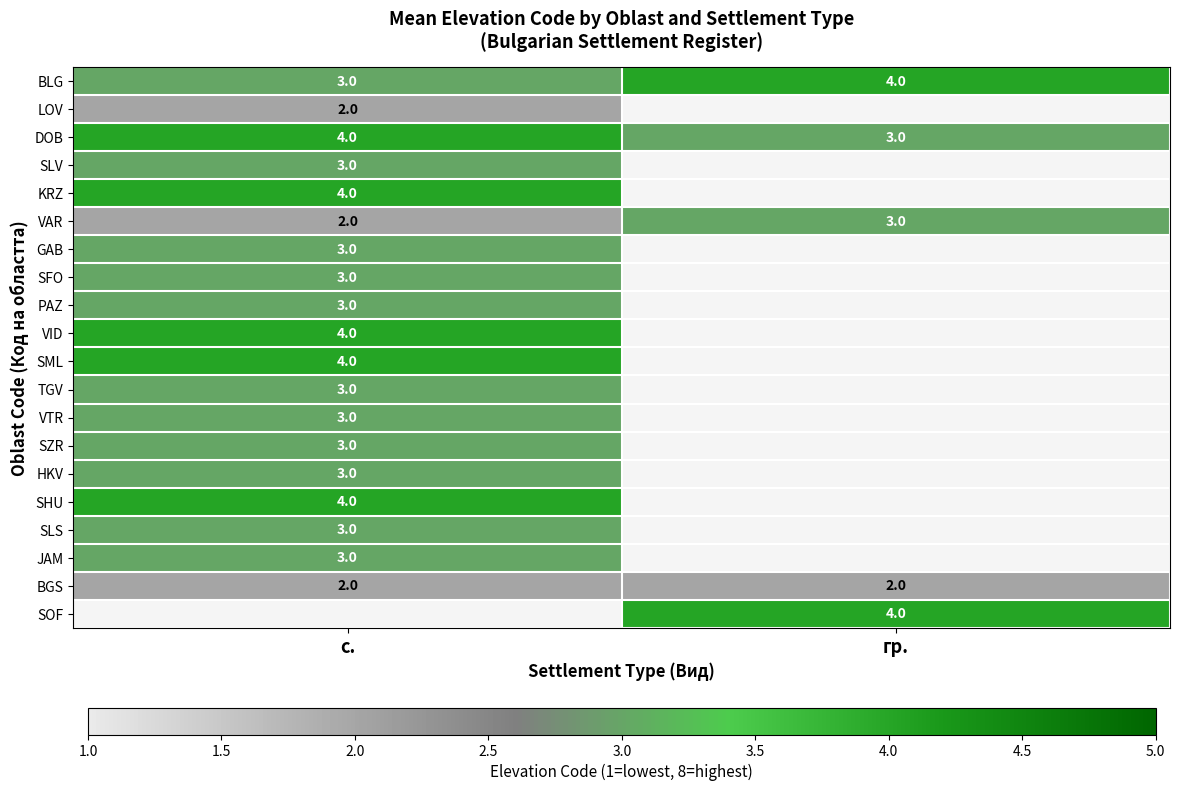

Is the value of DOB at с. greater than the value of LOV at с.?

Yes